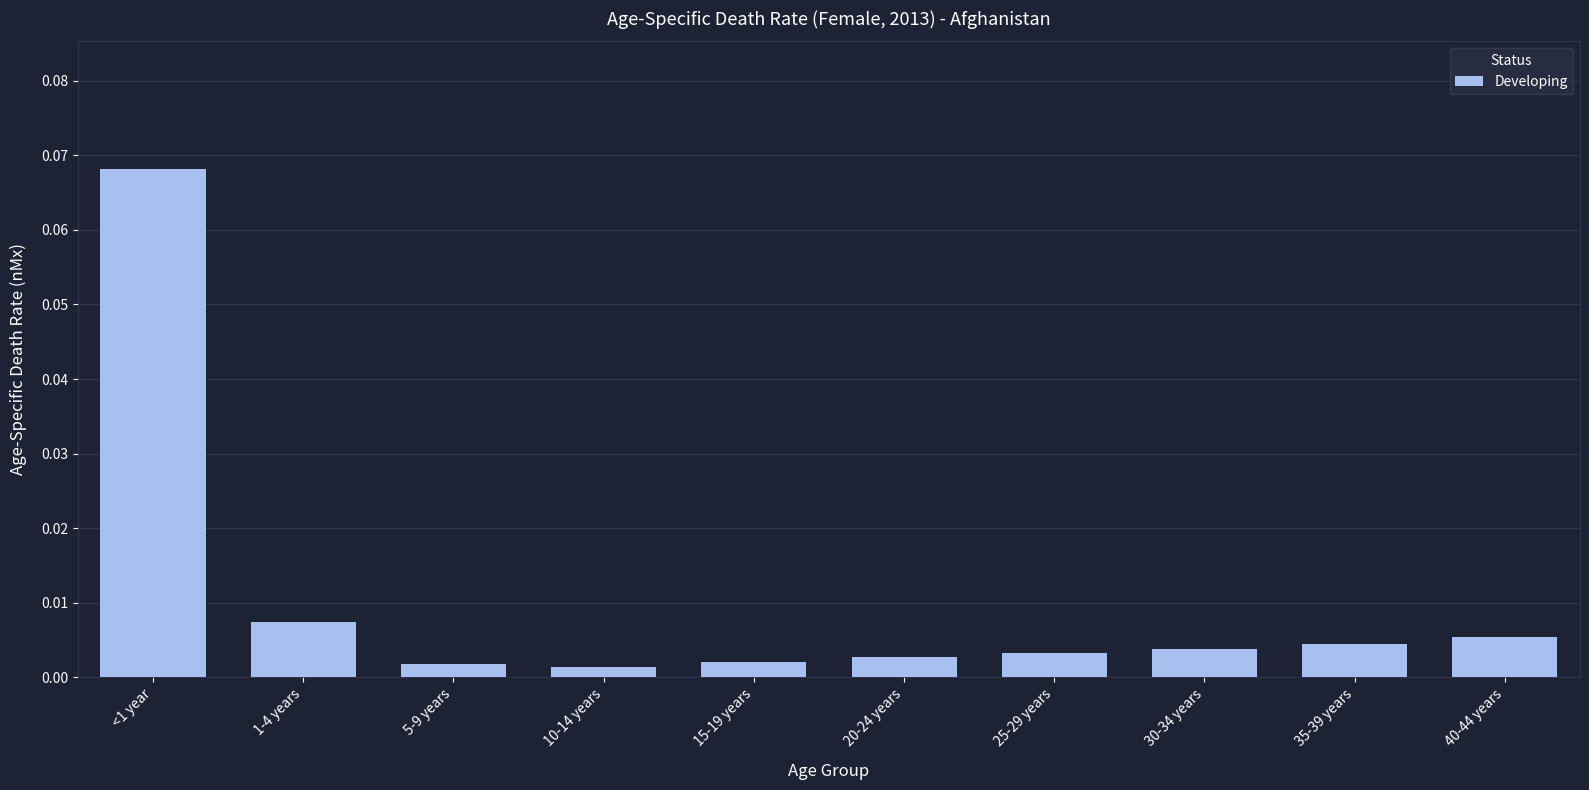

How many distinct data groups are displayed?

1